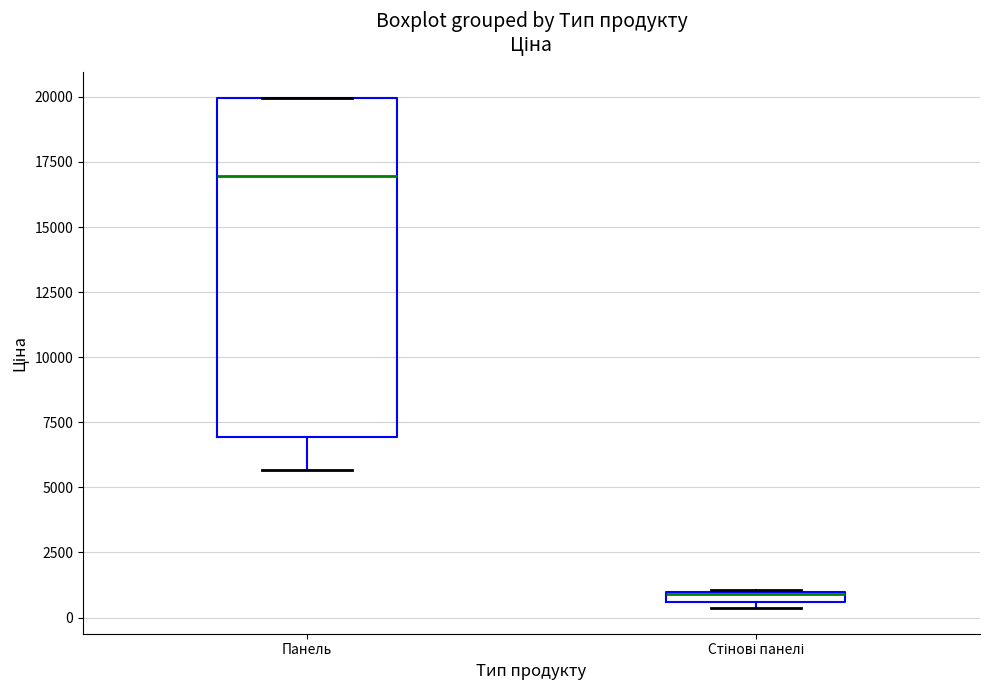

Comparing the boxes themselves (not the whiskers), which one is the tallest?

Панель